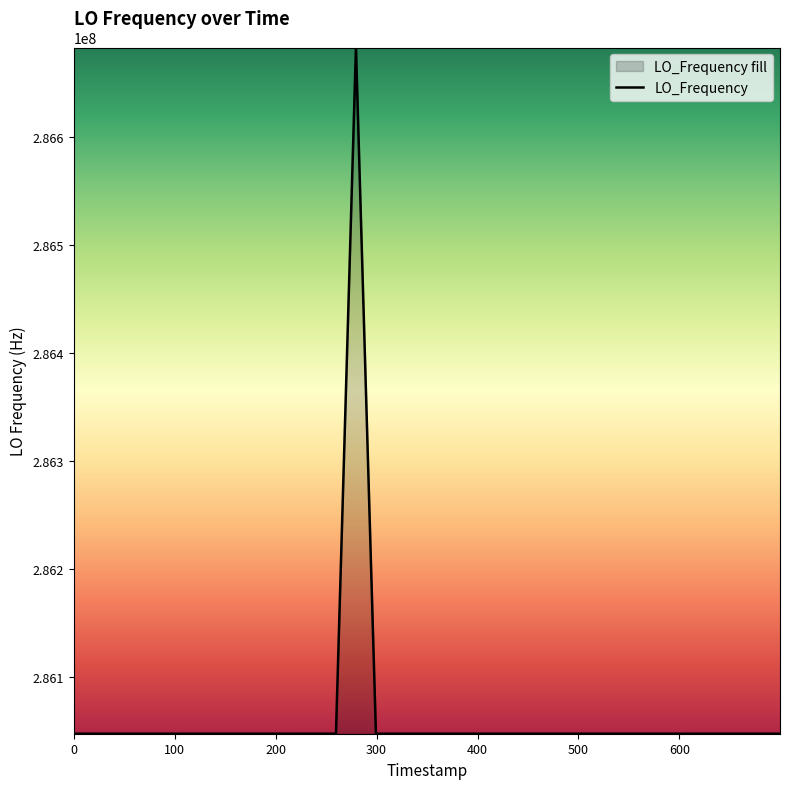

How many data points does each series have?

40